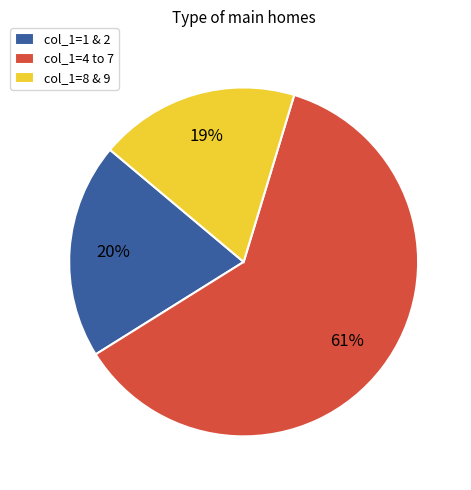

Is there a majority slice in this chart?

Yes